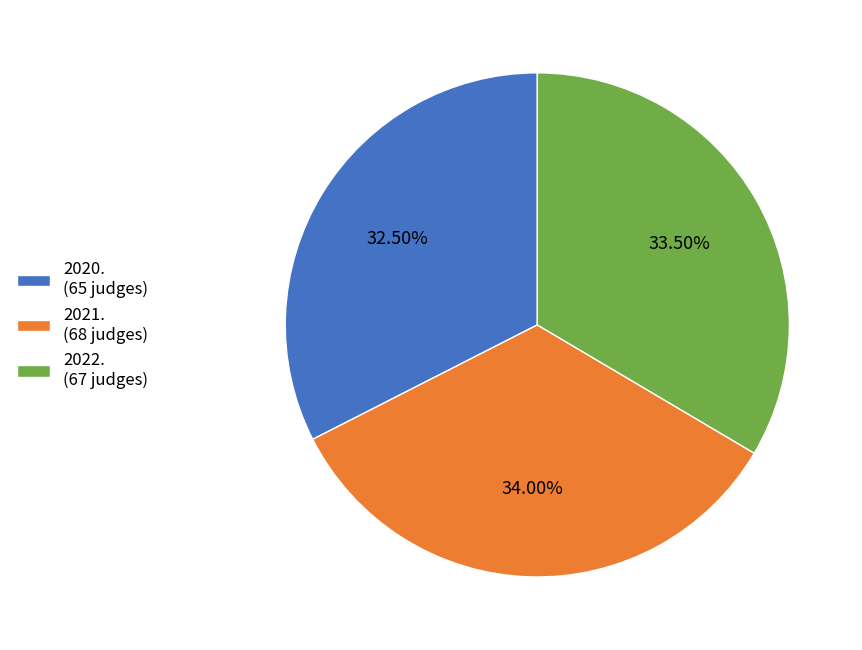

Rank the categories by value from highest to lowest.

2021., 2022., 2020.